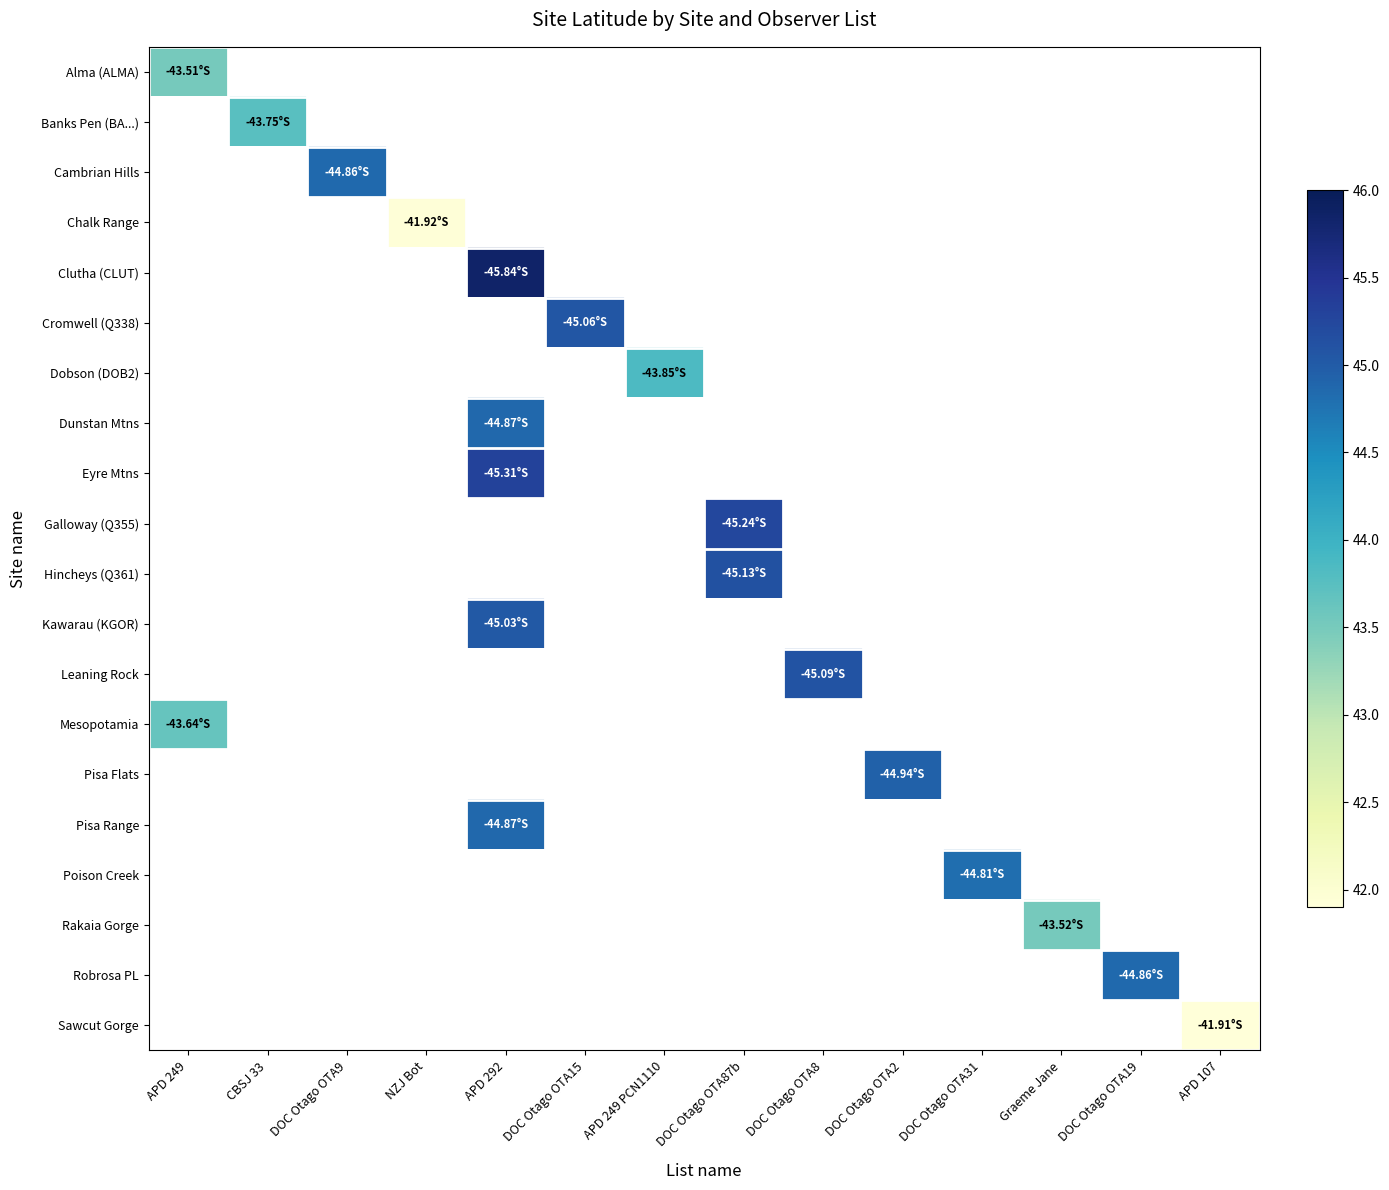

At which category does the chart reach its peak across all series?

APD 292